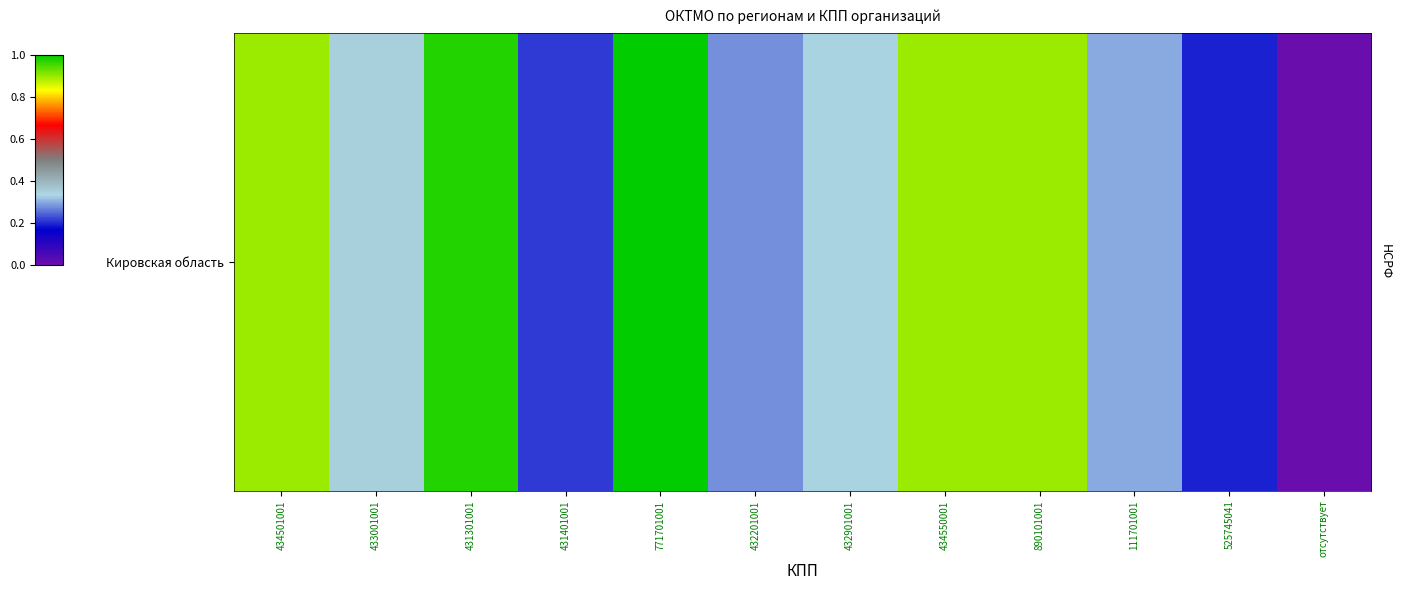

What is the difference between the maximum and second lowest values?

0.8